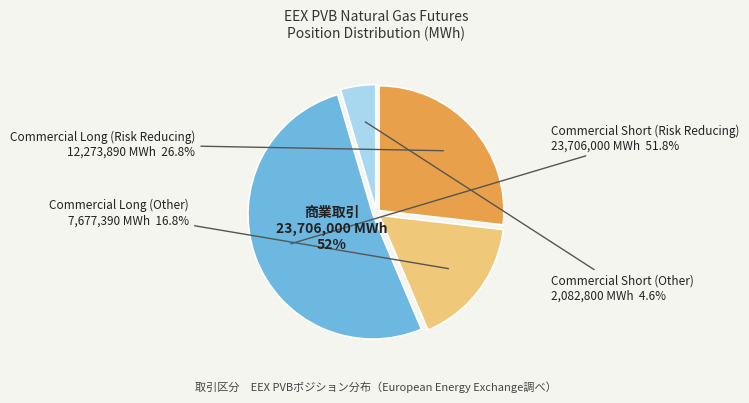

What is the majority slice?

Commercial Short (Risk Reducing)